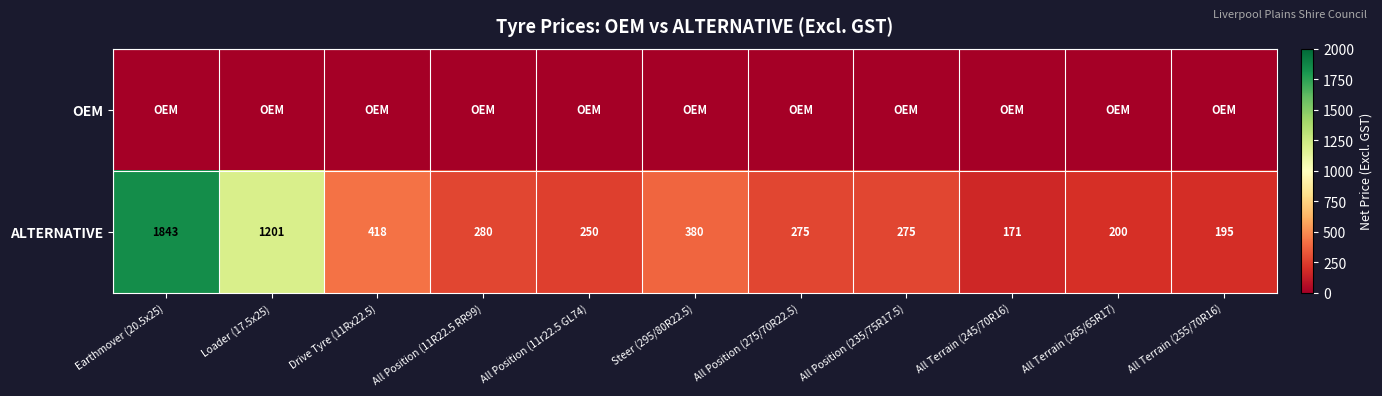

At how many categories does at least one series exceed 944?

2